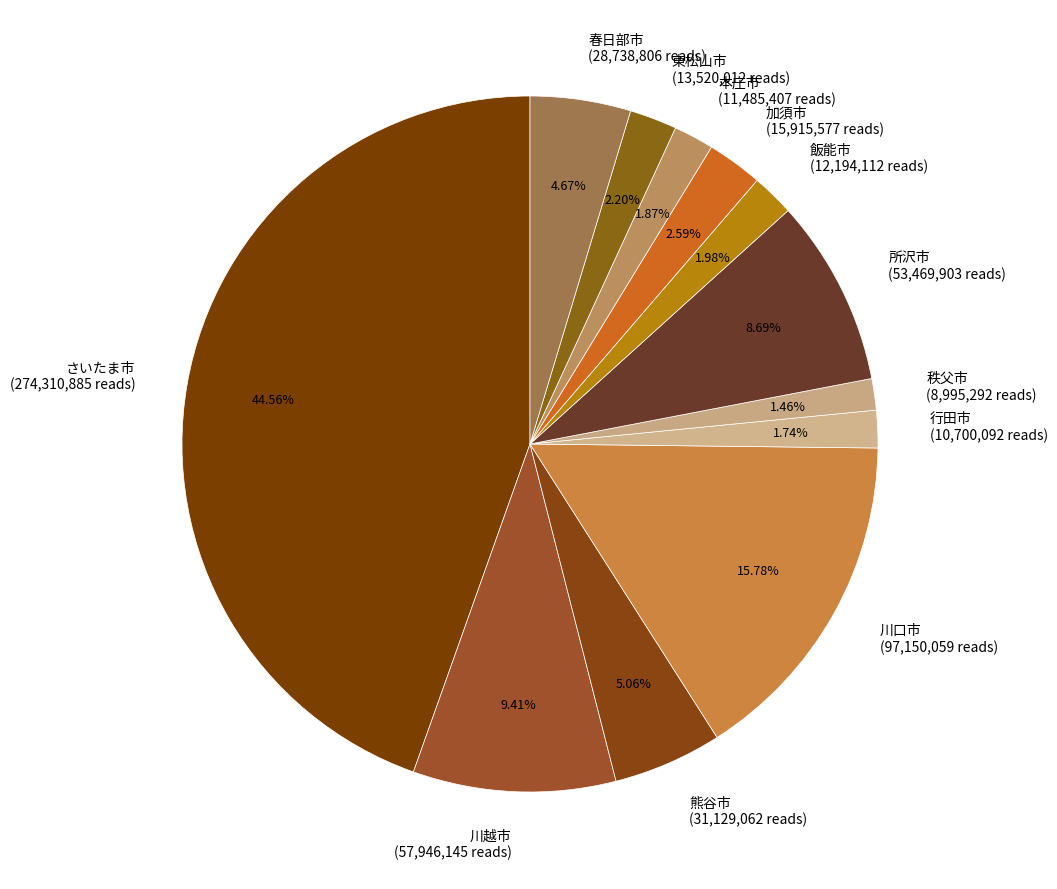

To the nearest percent, what percentage of the pie is さいたま市?

45%